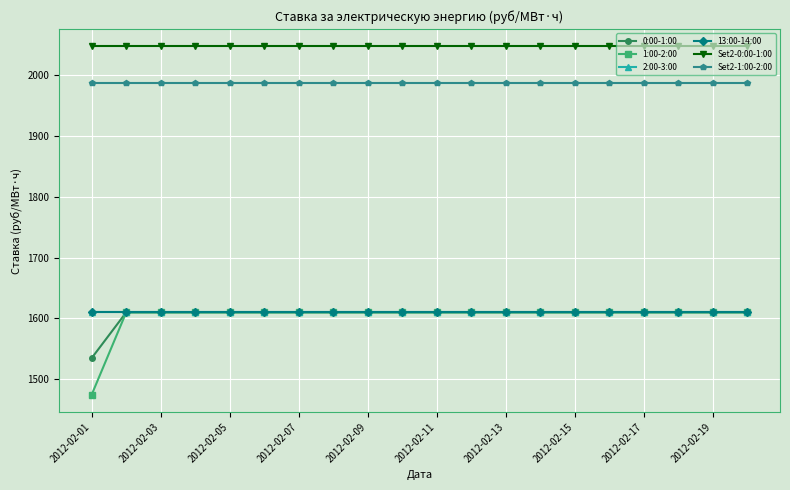

How many lines are shown in the chart?

6